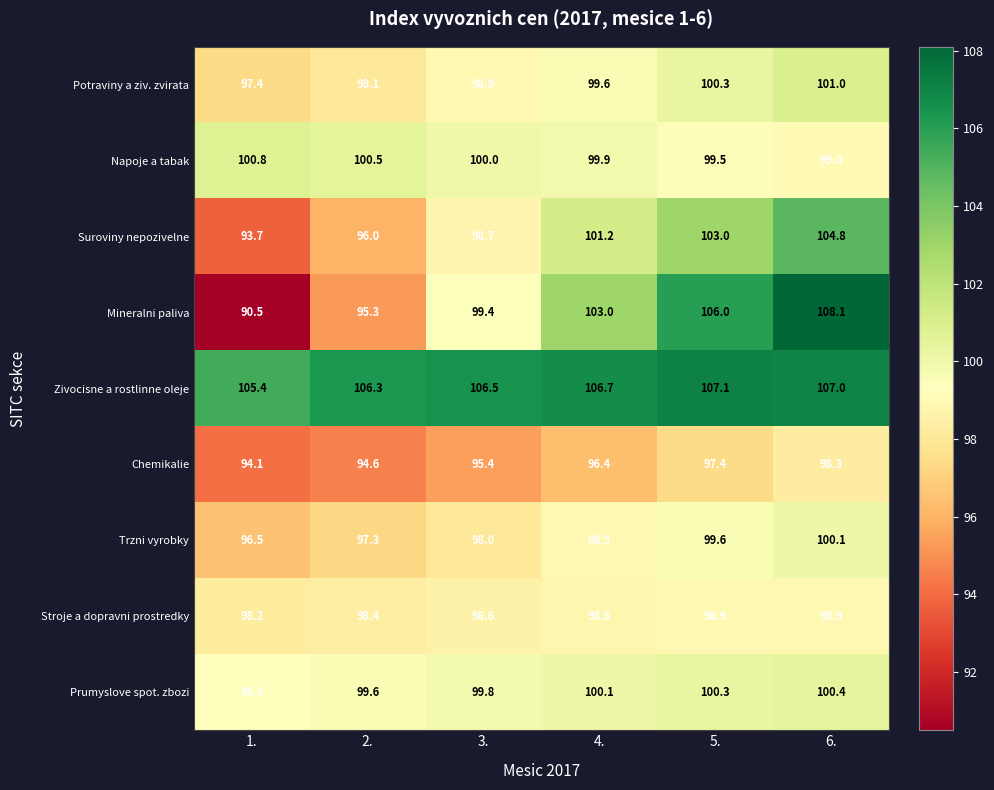

At which label is Stroje a dopravni prostredky closest to 98?

1.